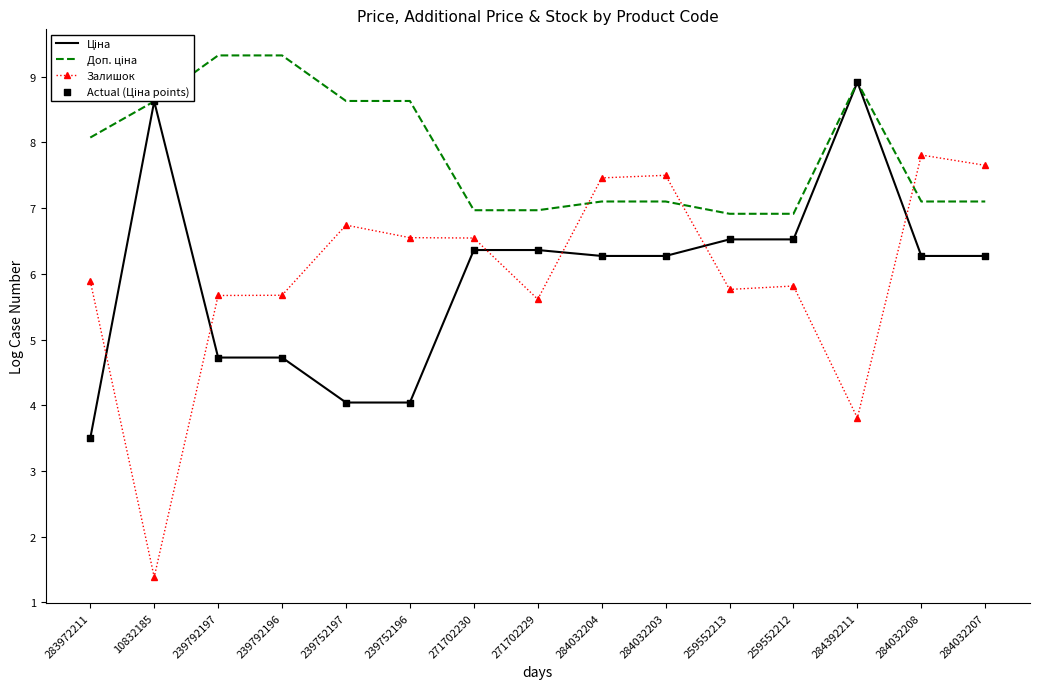

At how many categories does at least one series exceed 9?

2